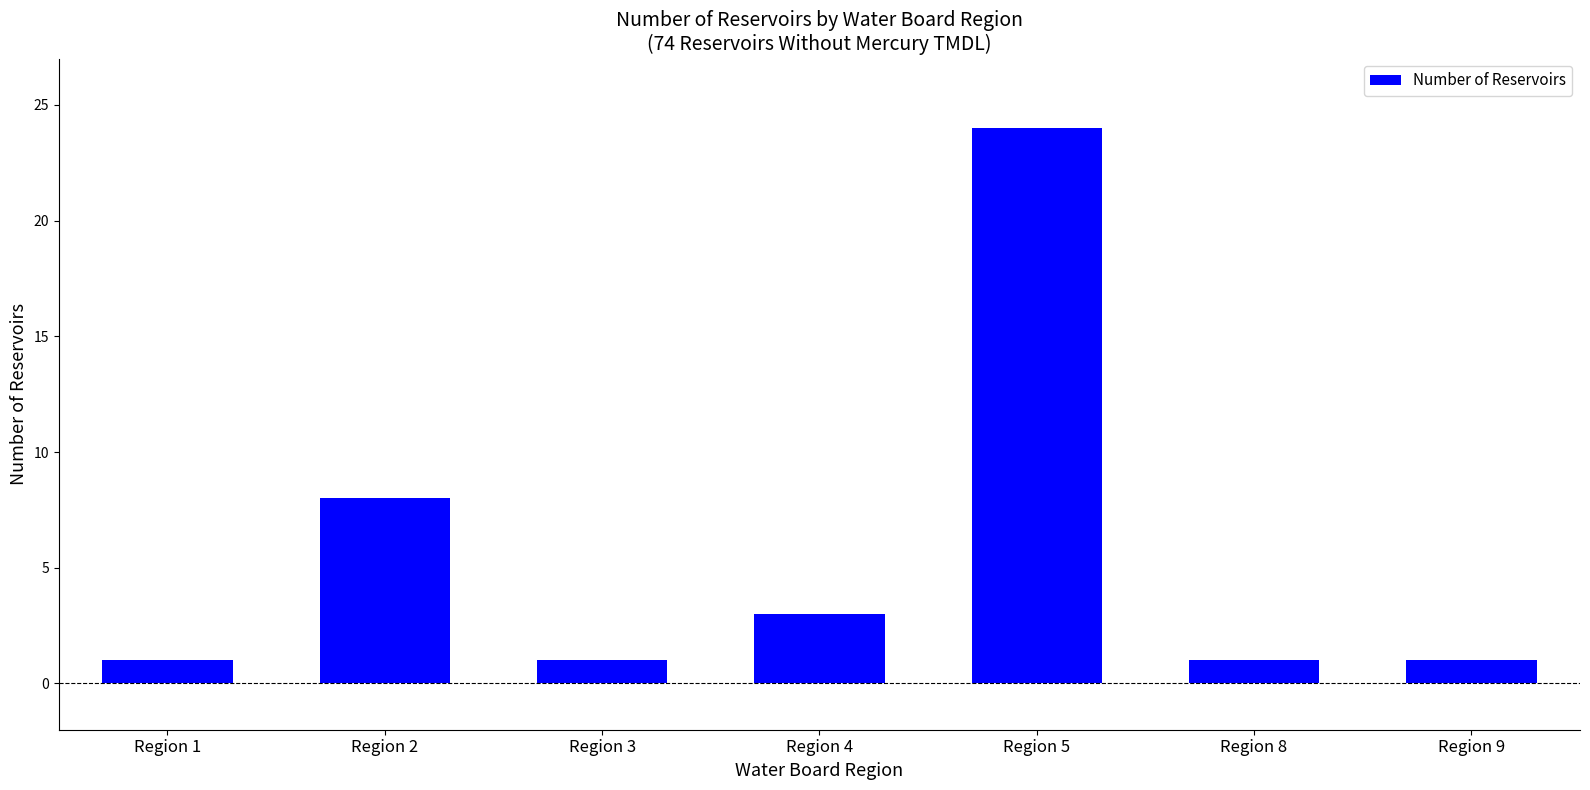

What value does the data have at Region 5, to the nearest 10?

20